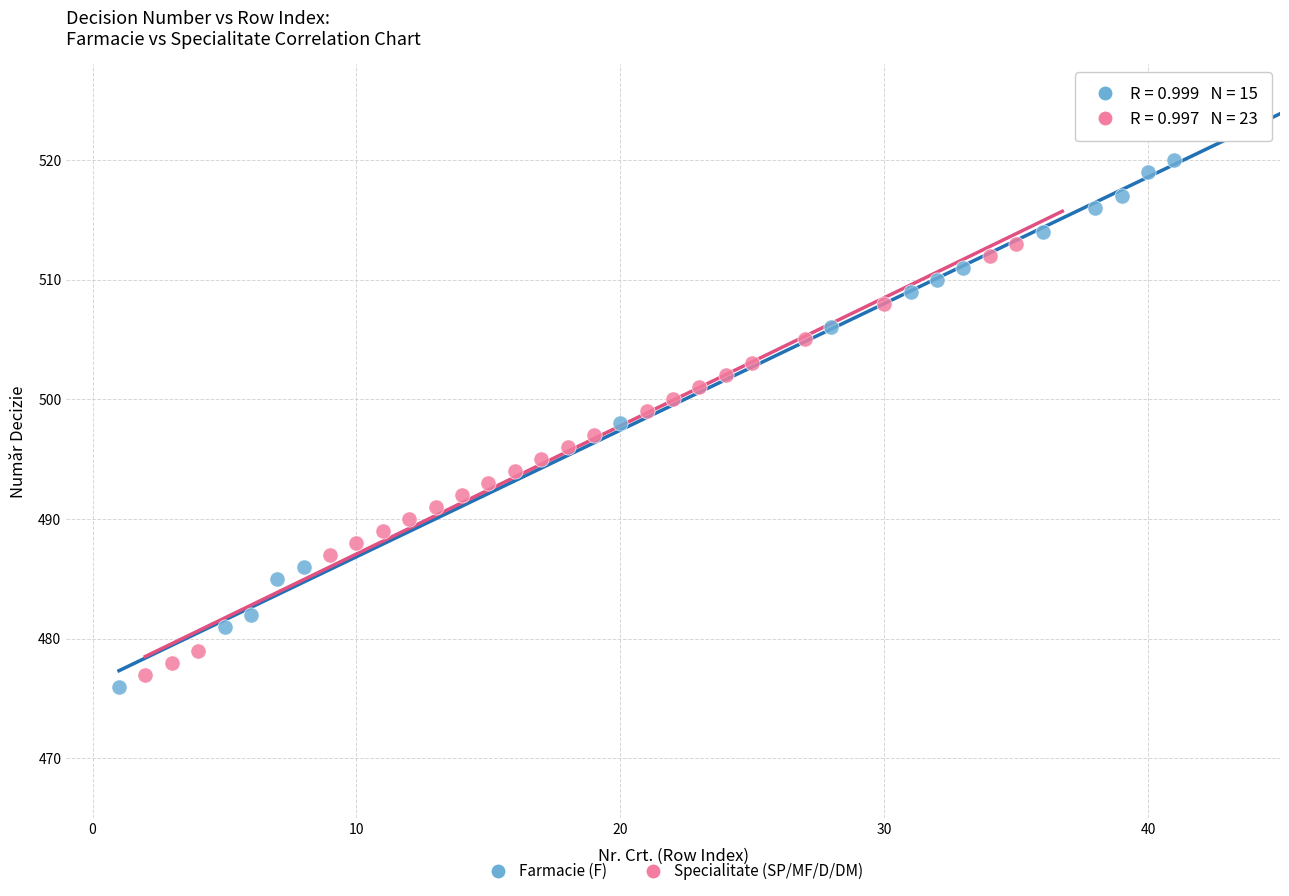

Which series contains the highest Y value?

Farmacie (F)